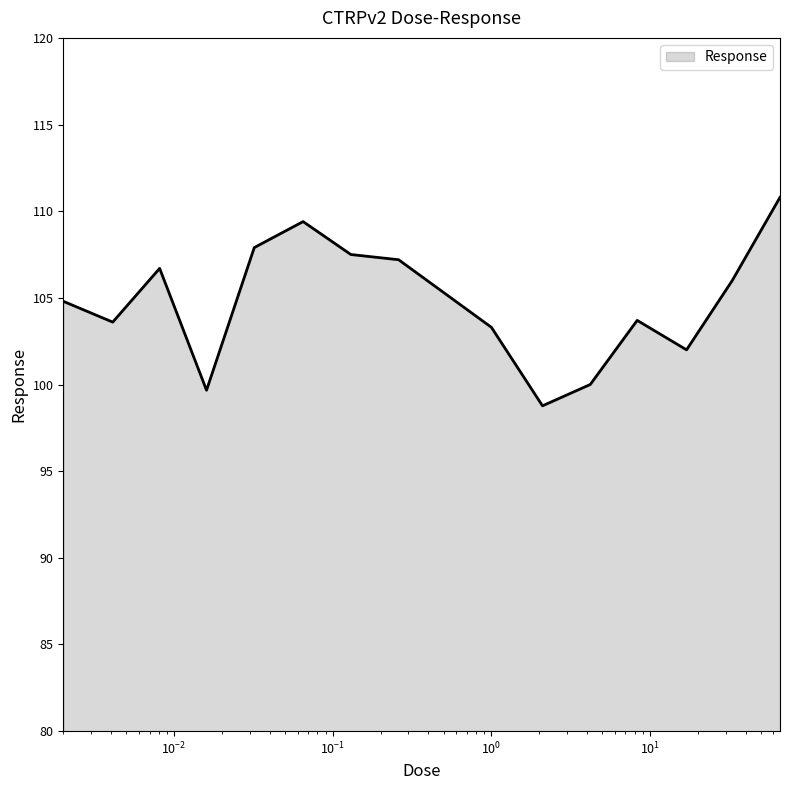

What is the greatest value displayed?

110.8